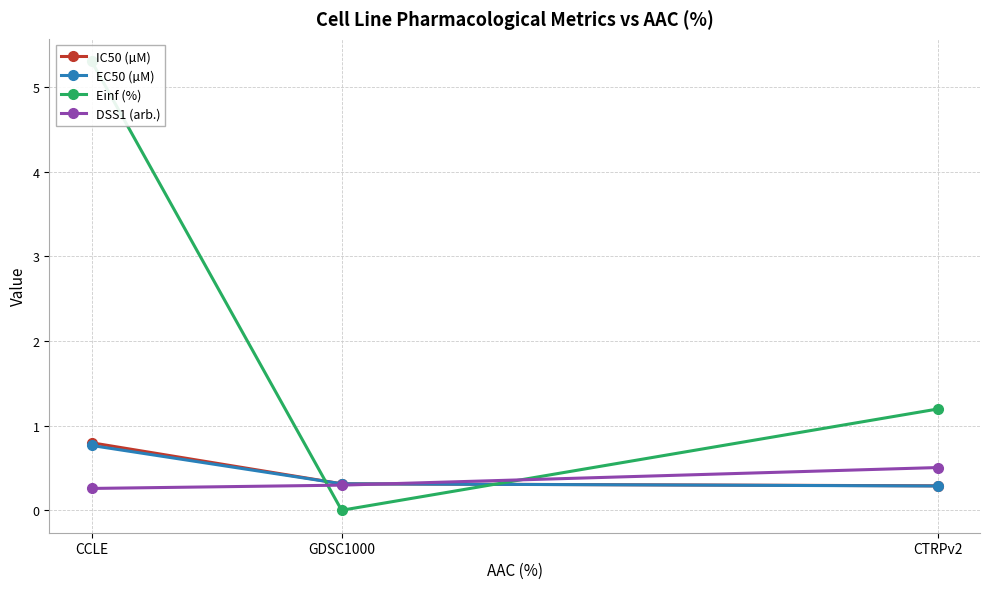

Count the number of data series in this chart.

4